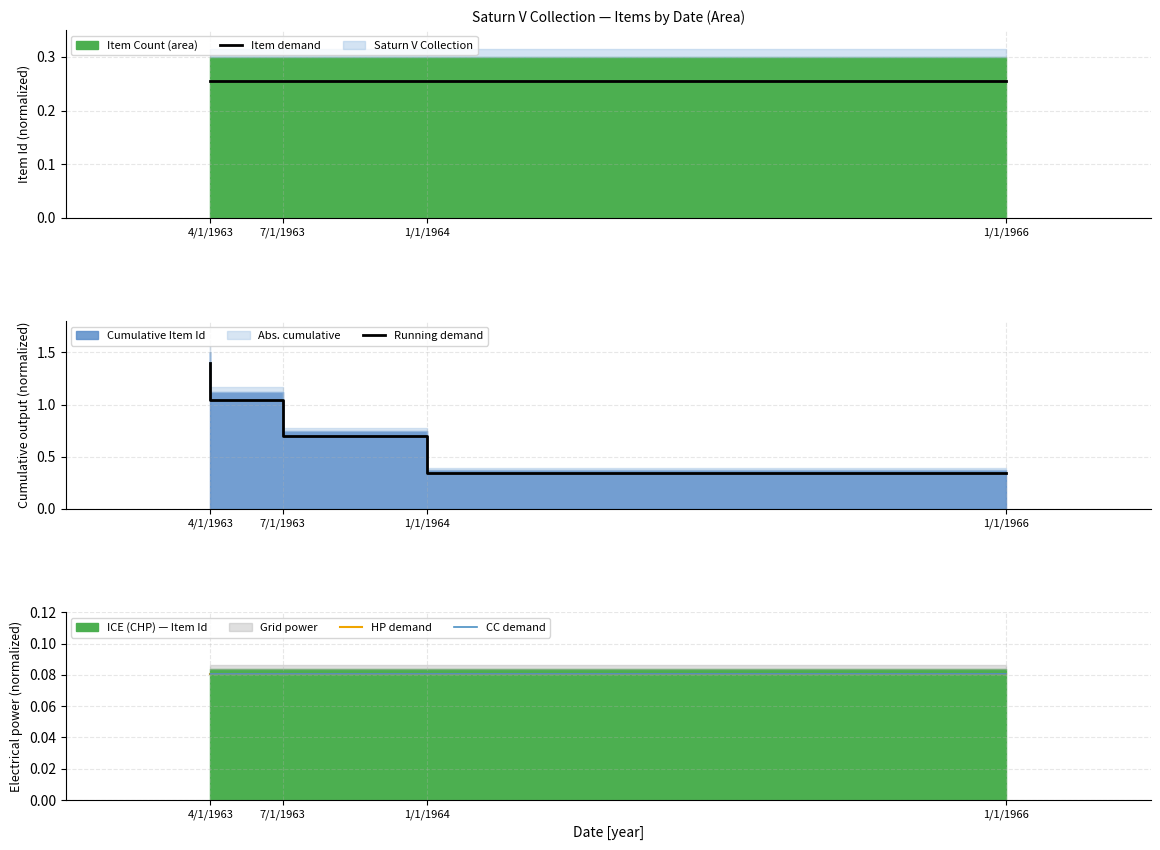

The value of HP demand at 4/1/1963 is 0.1. True or false?

True